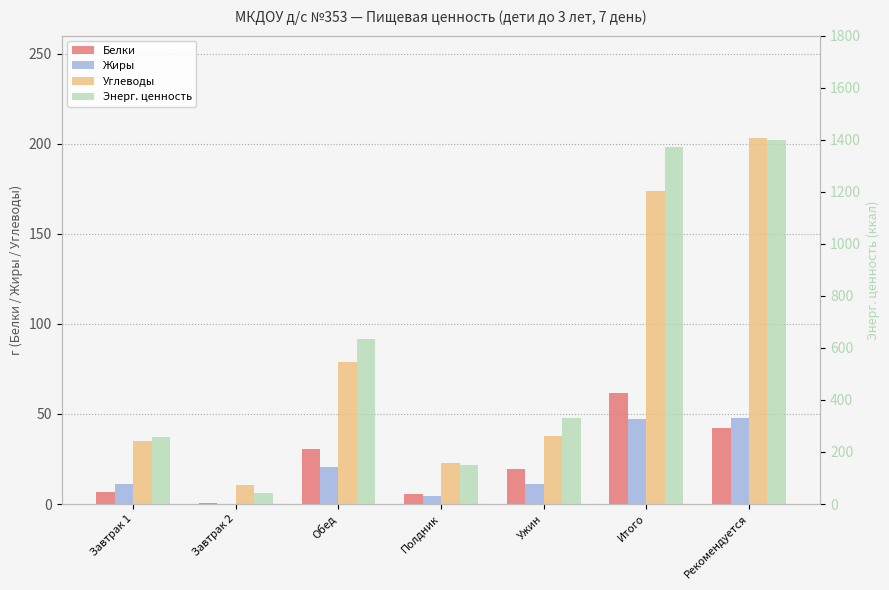

What is the sum of the Энерг. ценность values at Ужин and Обед?

966.1